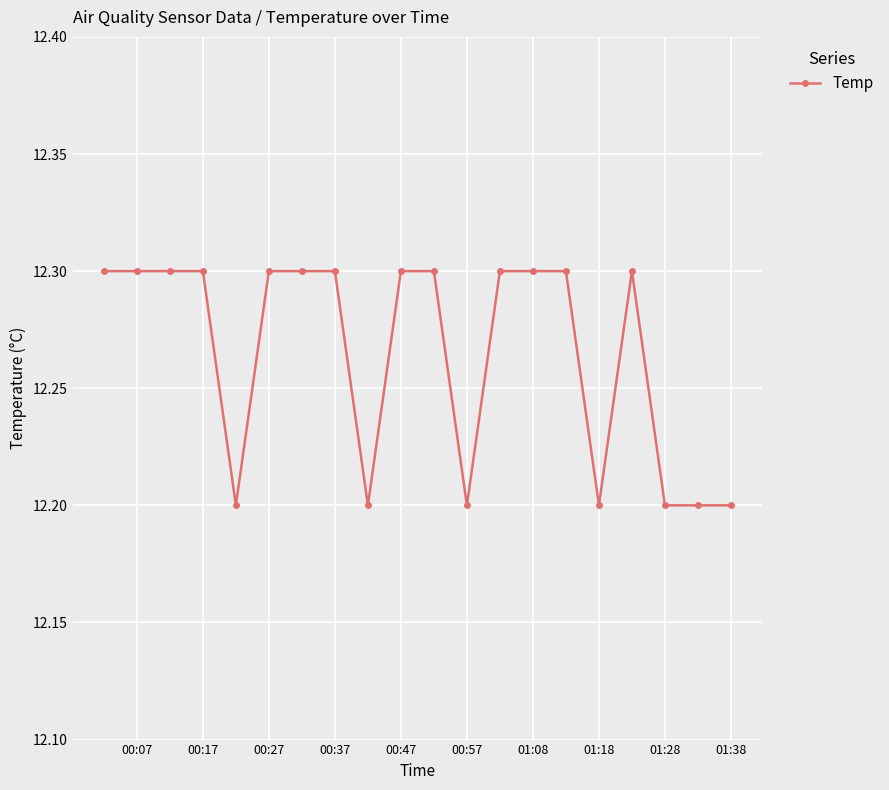

What is the value of the 9th point from the left?

12.2